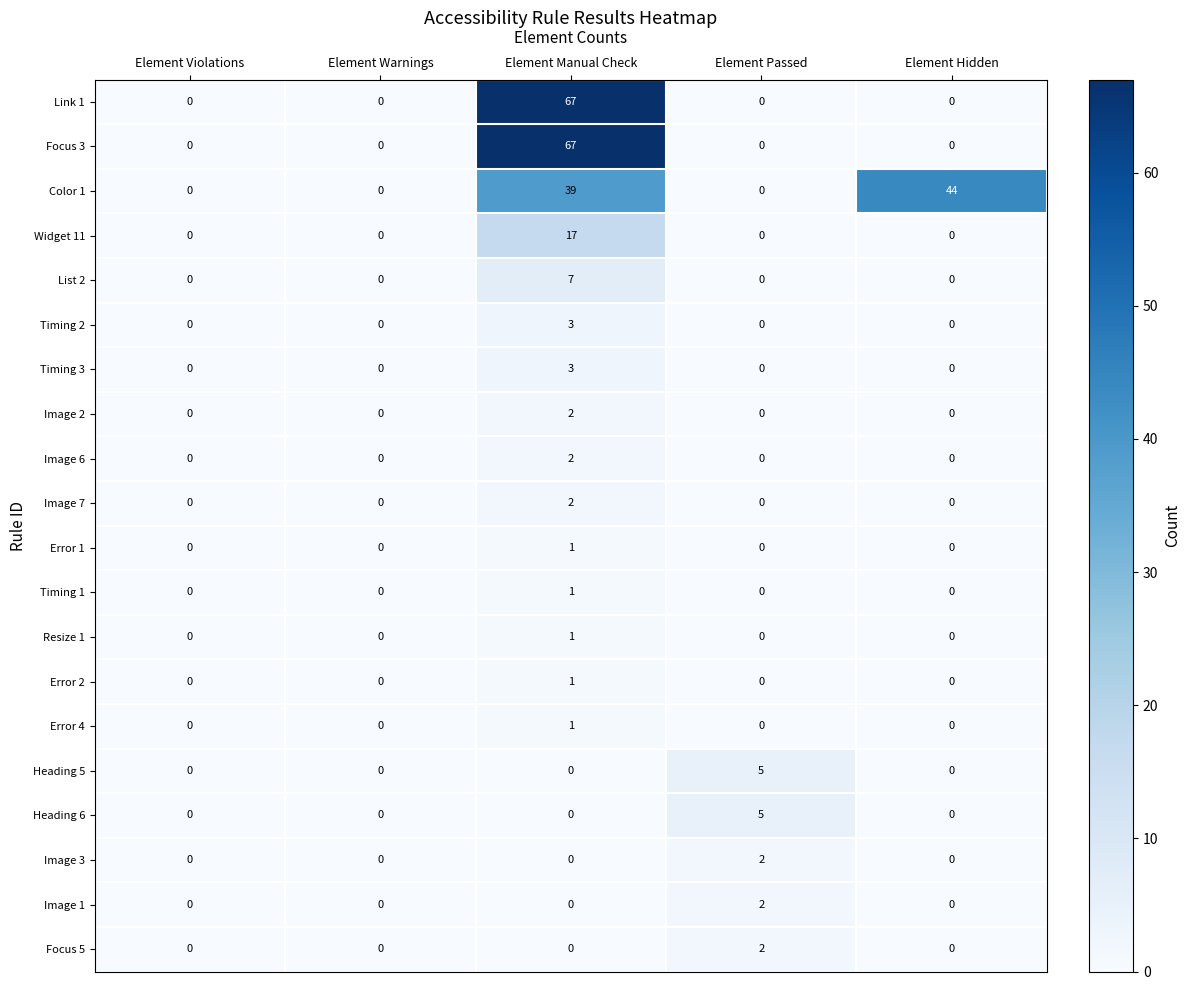

What is the spread (max minus min) of values at Element Passed?

5